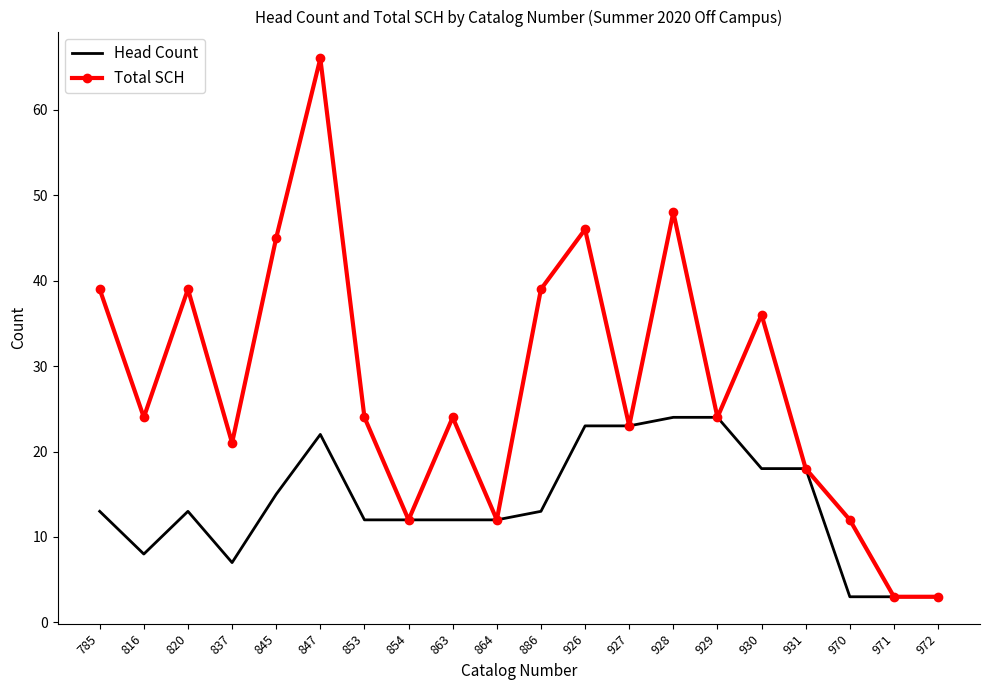

Where is Total SCH nearest to the value 34?

930